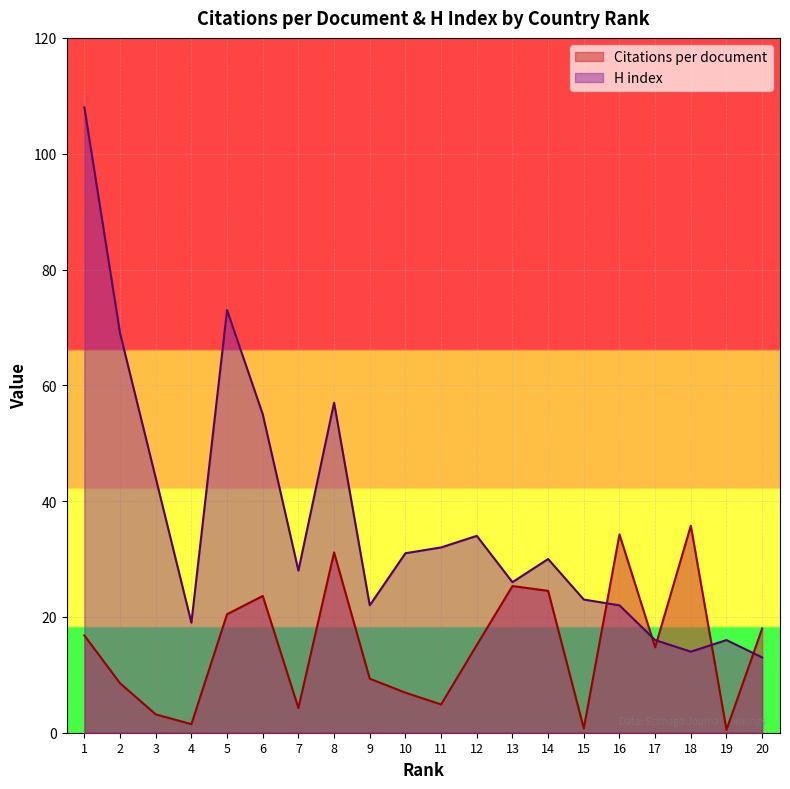

Which category has the lowest value in the H index series?

20